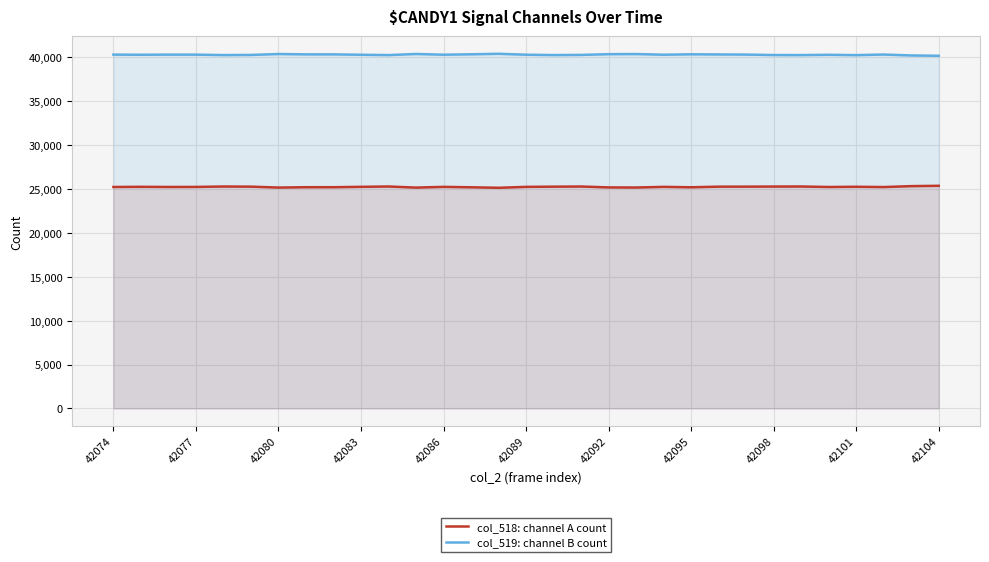

Is it true that col_518: channel A count equals 37217 at 42104?

False